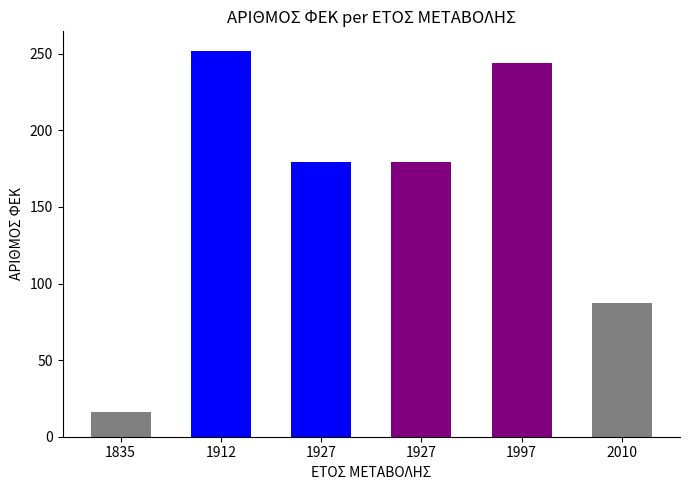

How many categories are shown in the chart?

6